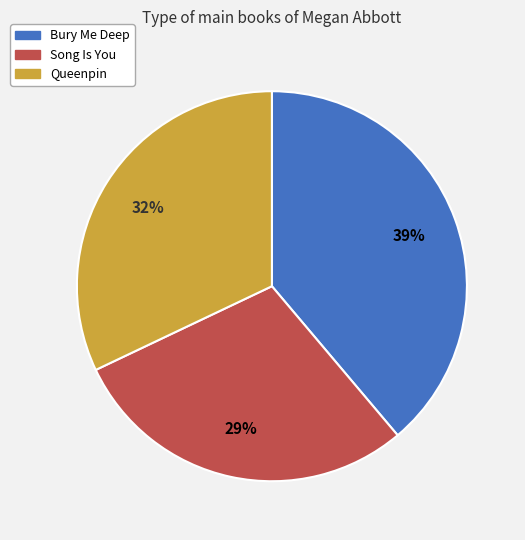

Which has a higher value, Queenpin or Song Is You?

Queenpin